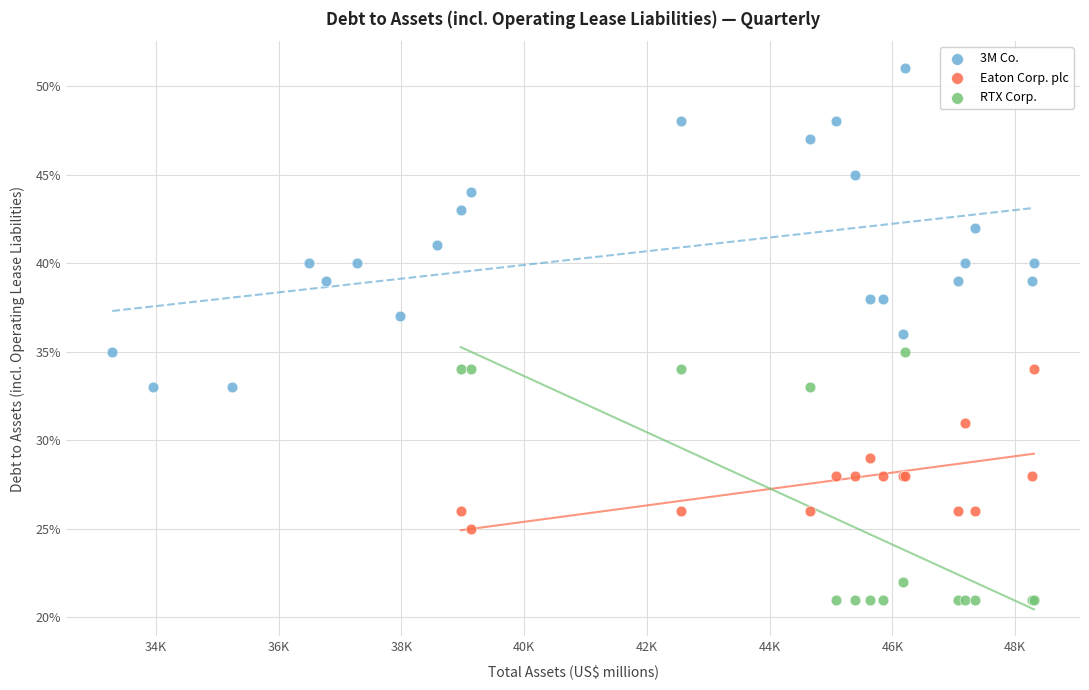

What are all the series names shown in the legend?

3M Co., Eaton Corp. plc, RTX Corp.